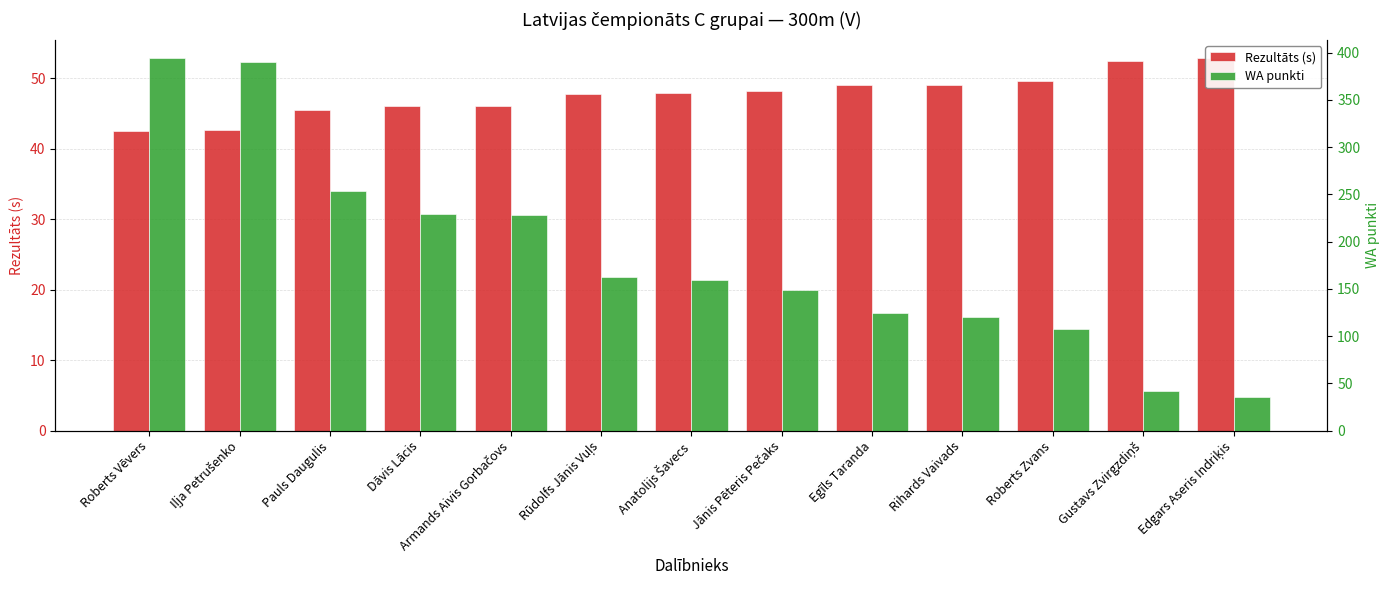

Between Dāvis Lācis and Anatolijs Šavecs, which series saw the biggest shift?

WA punkti